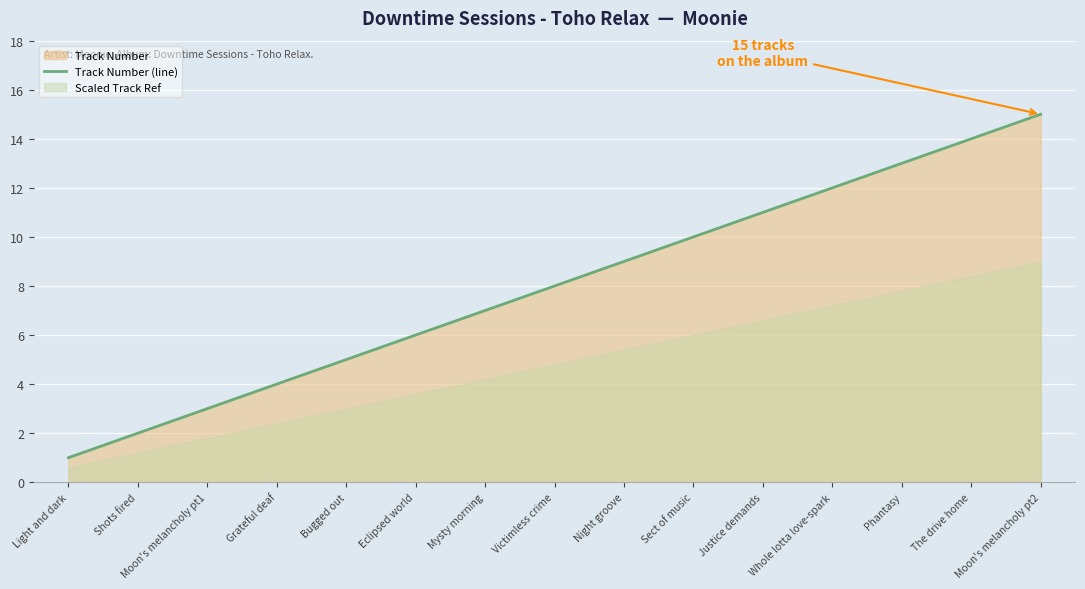

What is the minimum value shown in the chart?

1